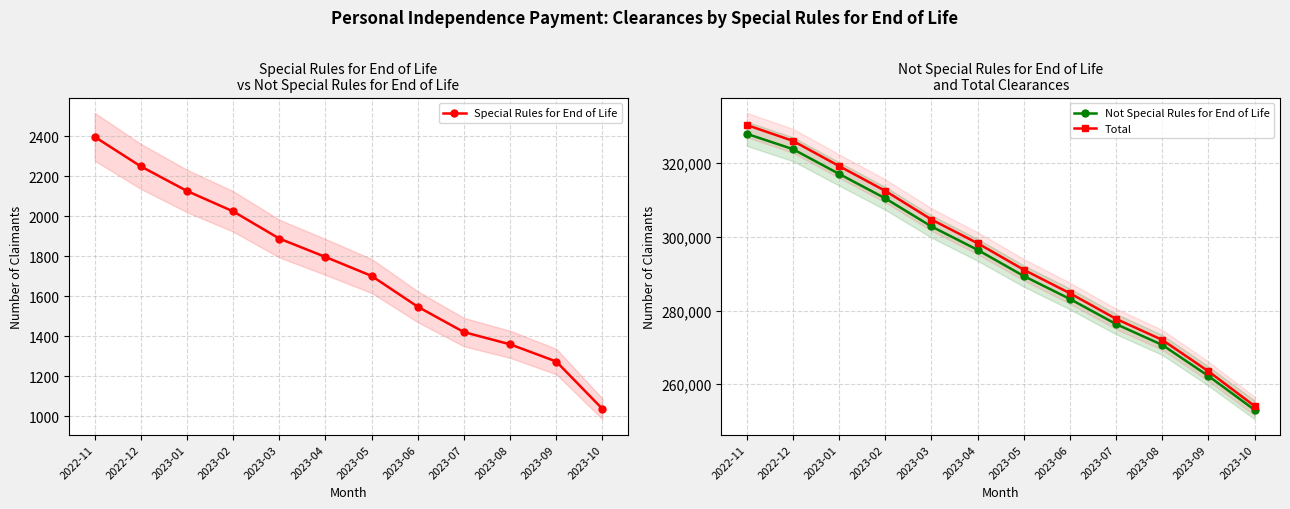

Reading left to right, what are all the values shown in this chart?

Special Rules for End of Life: 2397	2249	2126	2024	1888	1796	1701	1547	1420	1359	1273	1036
Not Special Rules for End of Life: 327978	323812	317089	310452	302819	296465	289360	283130	276302	270655	262210	253002
Total: 330377	326063	319221	312481	304710	298264	291066	284679	277722	272014	263487	254034